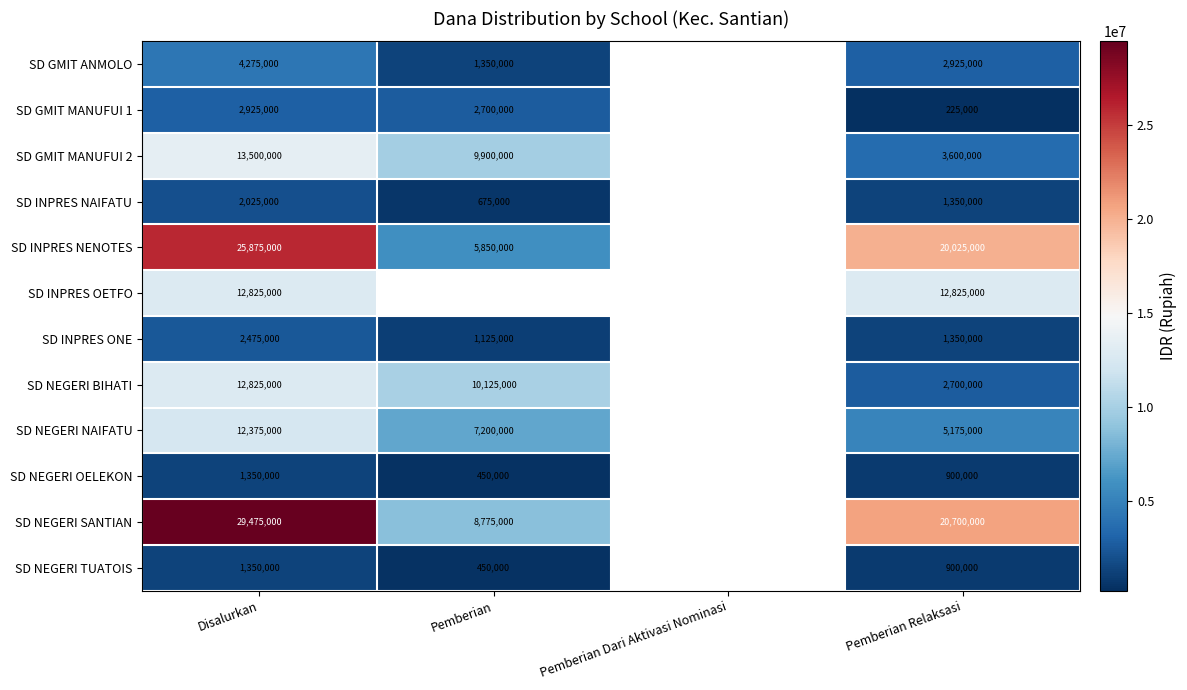

Between Disalurkan and Pemberian Relaksasi, which is larger?

Disalurkan